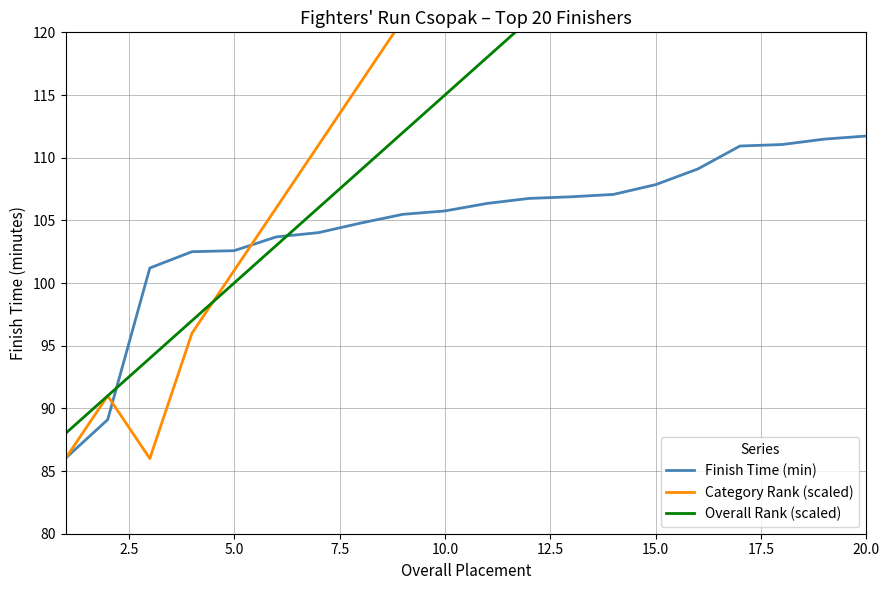

How many lines are shown in the chart?

3